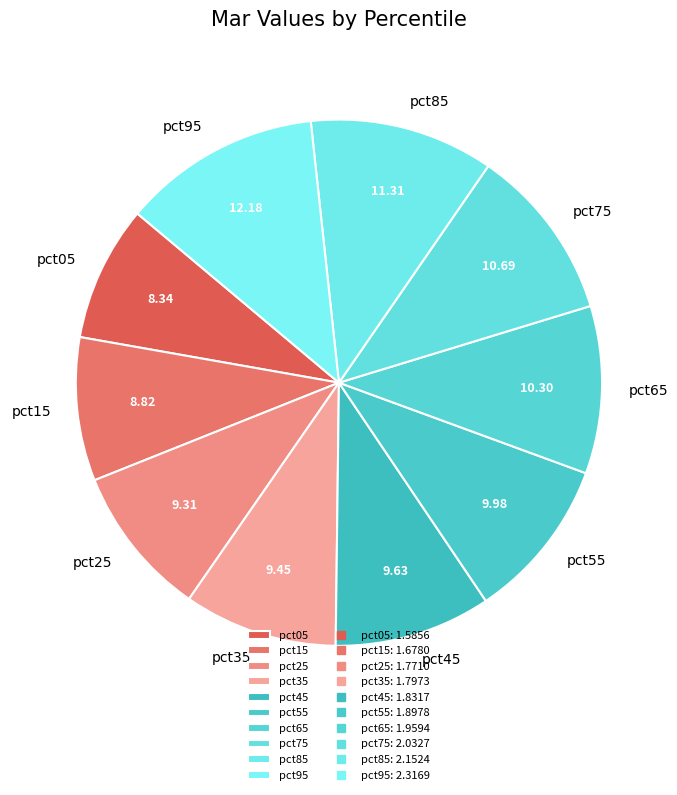

Approximately how many times larger is the value at pct05 compared to pct35?

0.9